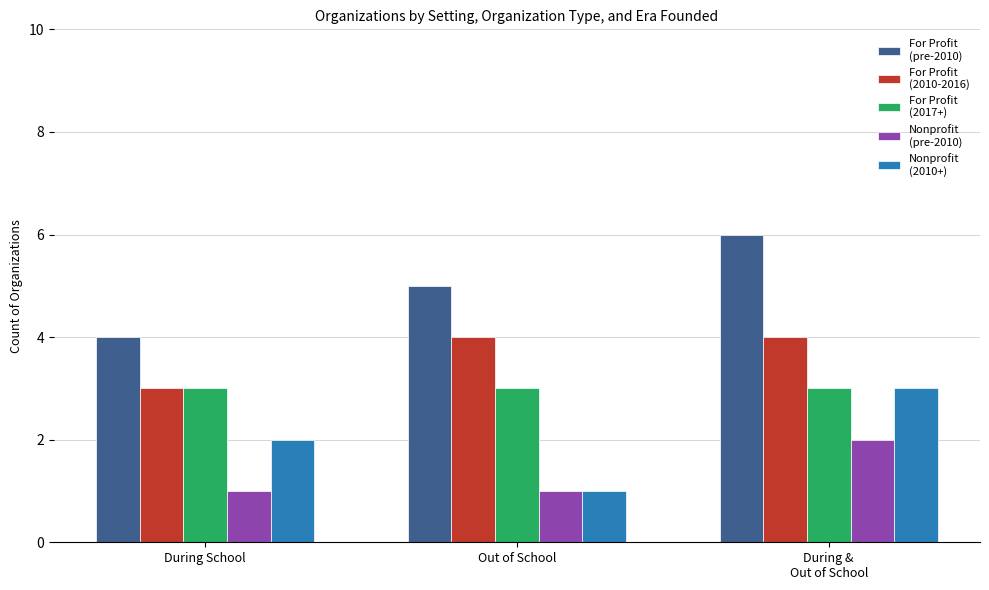

What is the maximum value shown in the chart?

6